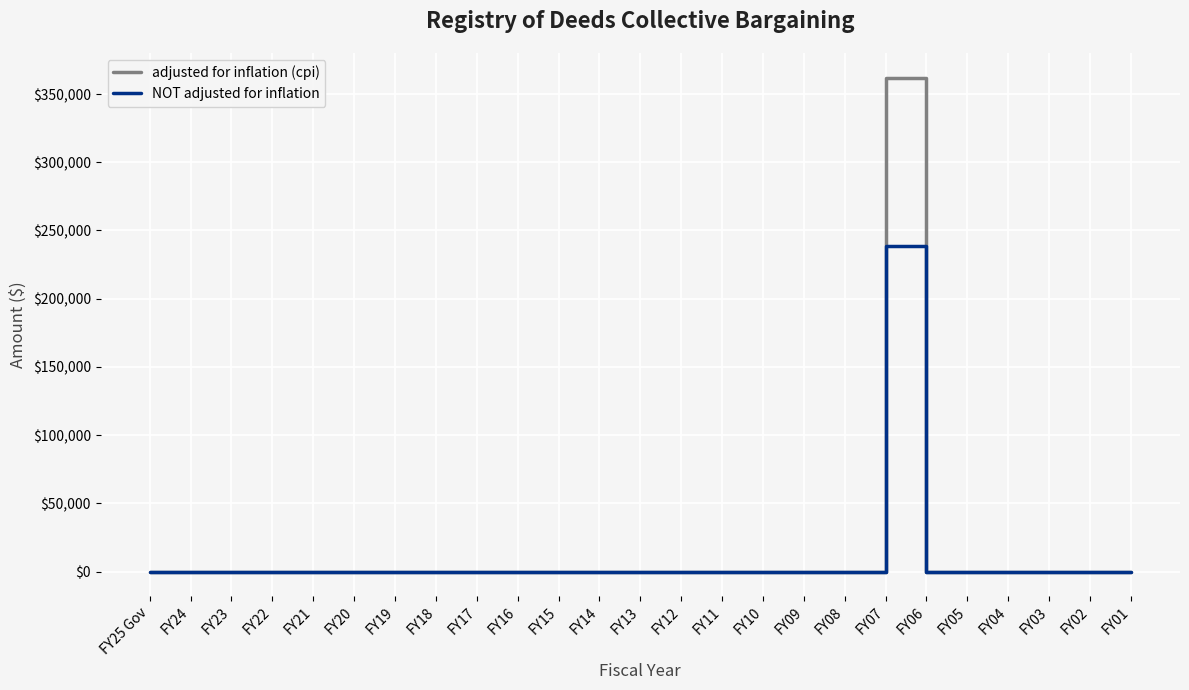

Which series has the largest total across all categories?

adjusted for inflation (cpi)